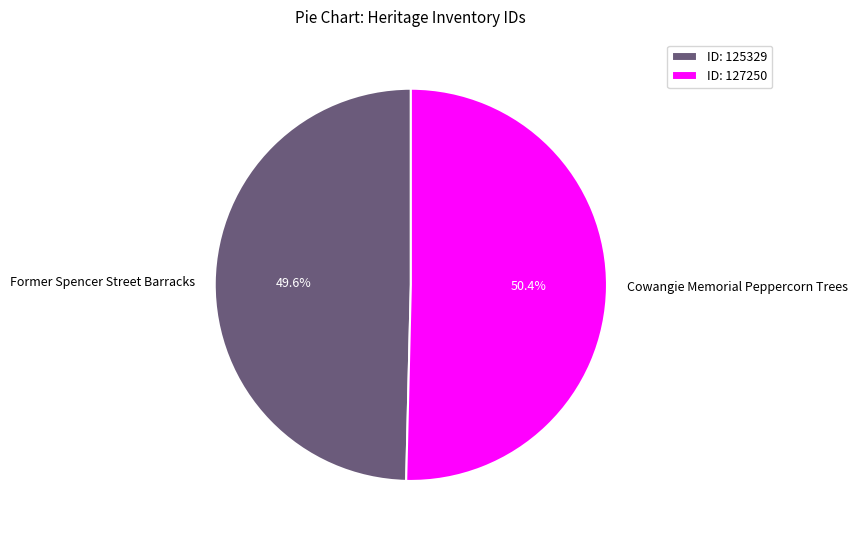

Between Former Spencer Street Barracks and Cowangie Memorial Peppercorn Trees, which is larger?

Cowangie Memorial Peppercorn Trees